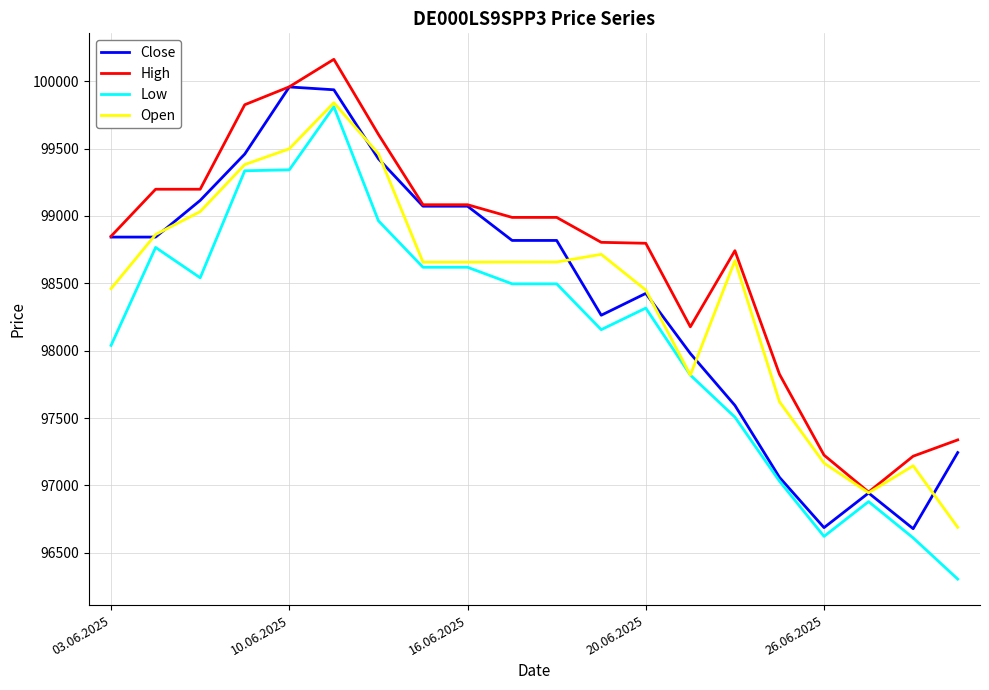

Which series has the widest spread of values?

Low